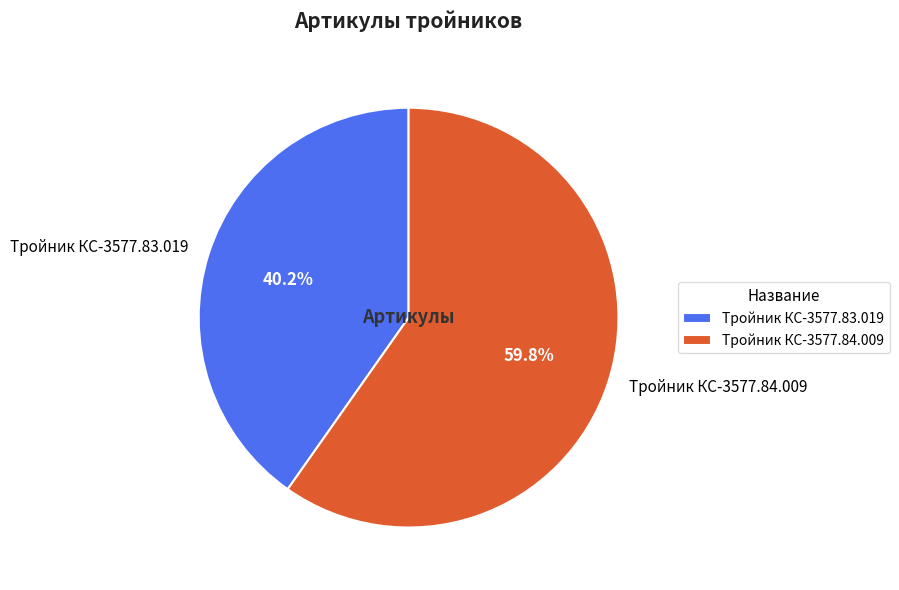

Approximately how many times larger is the value at Тройник КС-3577.84.009 compared to Тройник КС-3577.83.019?

1.5